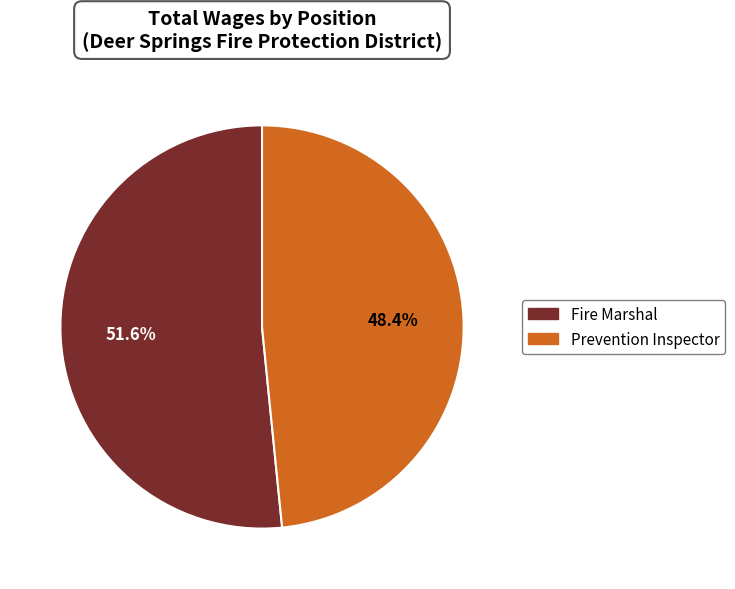

The Prevention Inspector slice represents 39% of the pie. True or false?

False